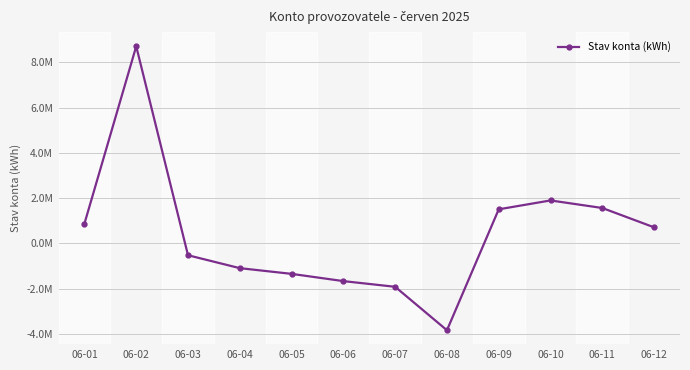

What is the value of the 1st point from the left?

869413